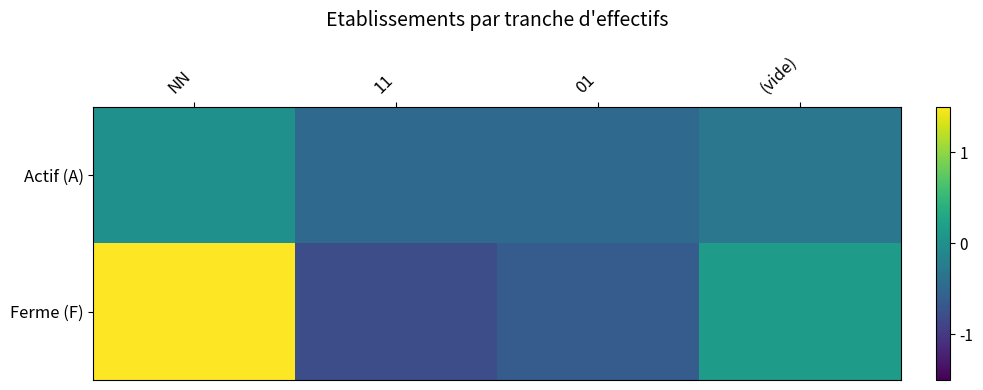

Rank the series by their average value, from highest to lowest.

Ferme (F), Actif (A)